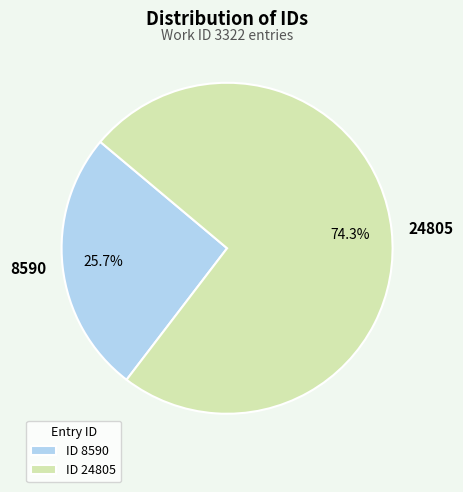

Do 8590 and 24805 together represent more than half of the pie?

Yes